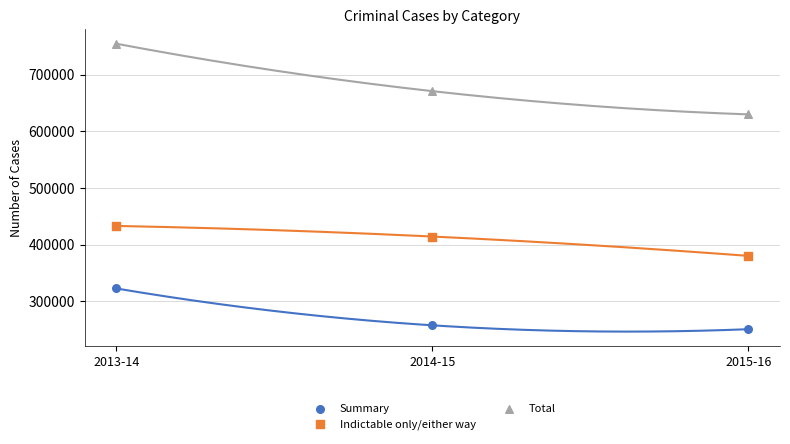

Which series contains the highest Y value?

Total